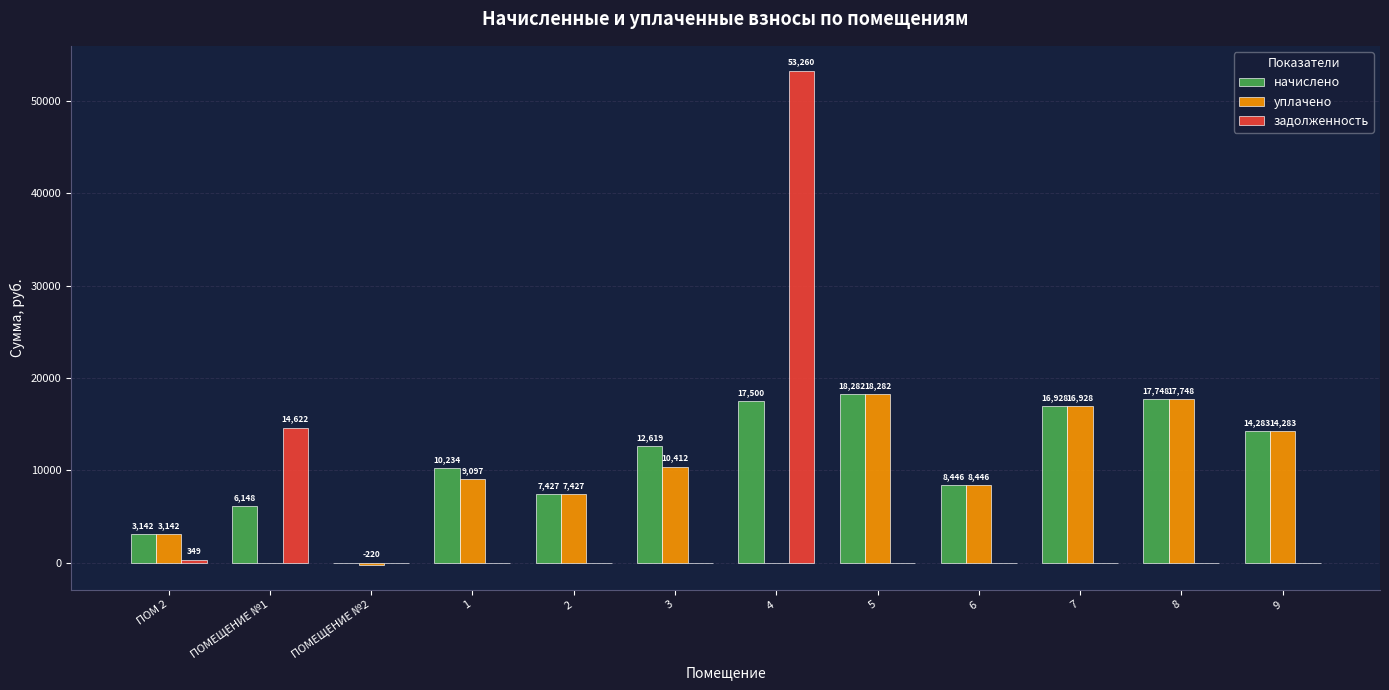

Is the value of задолженность at ПОМЕЩЕНИЕ №2 greater than the value of начислено at 9?

No